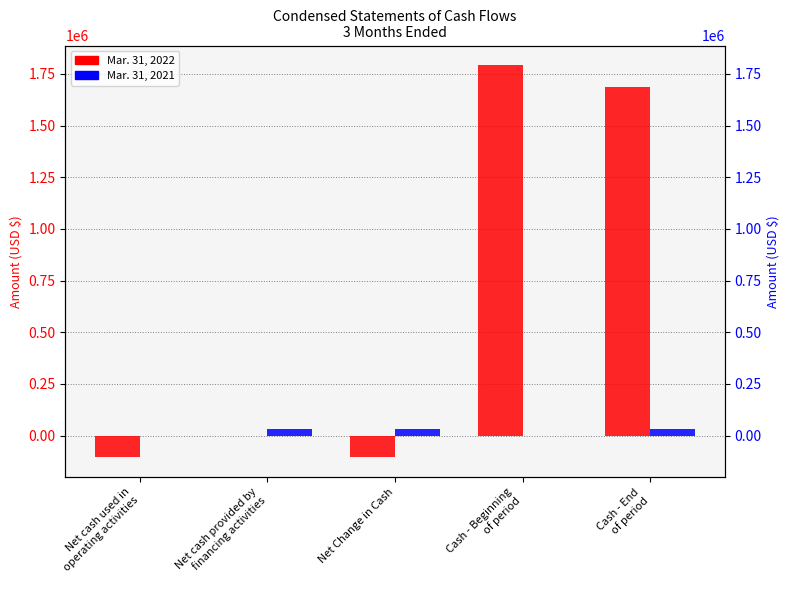

Reading left to right, list all the values displayed in this chart.

Mar. 31, 2022: -104878	0	-104878	1792386	1687508
Mar. 31, 2021: -295	30334	30039	0	30039